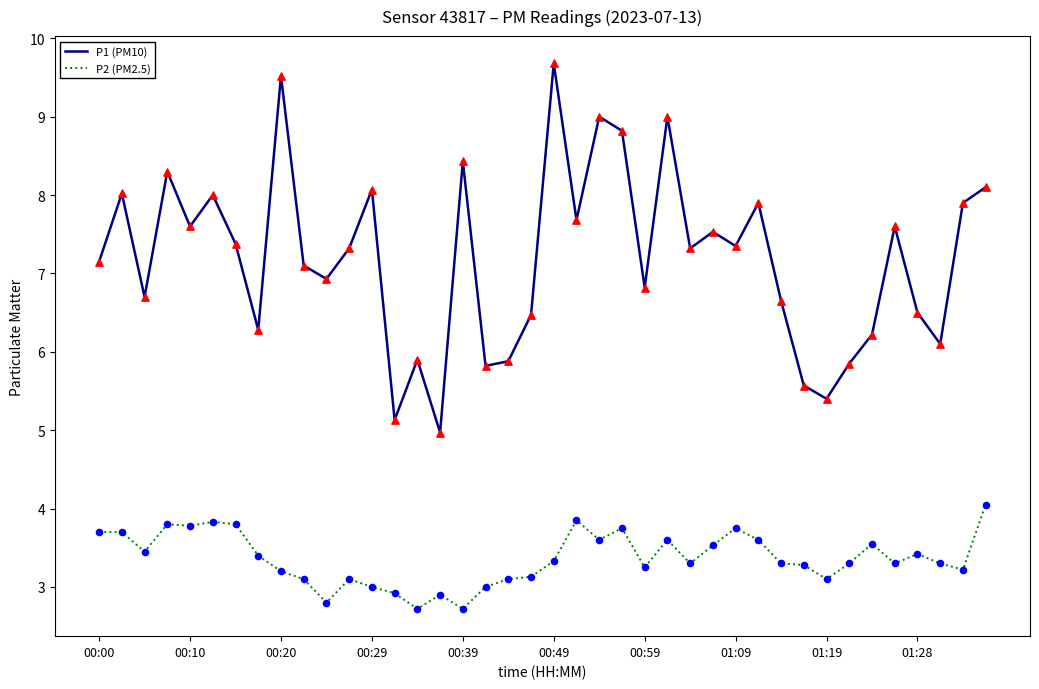

What is the lowest value of the P1 (PM10) series?

5.0